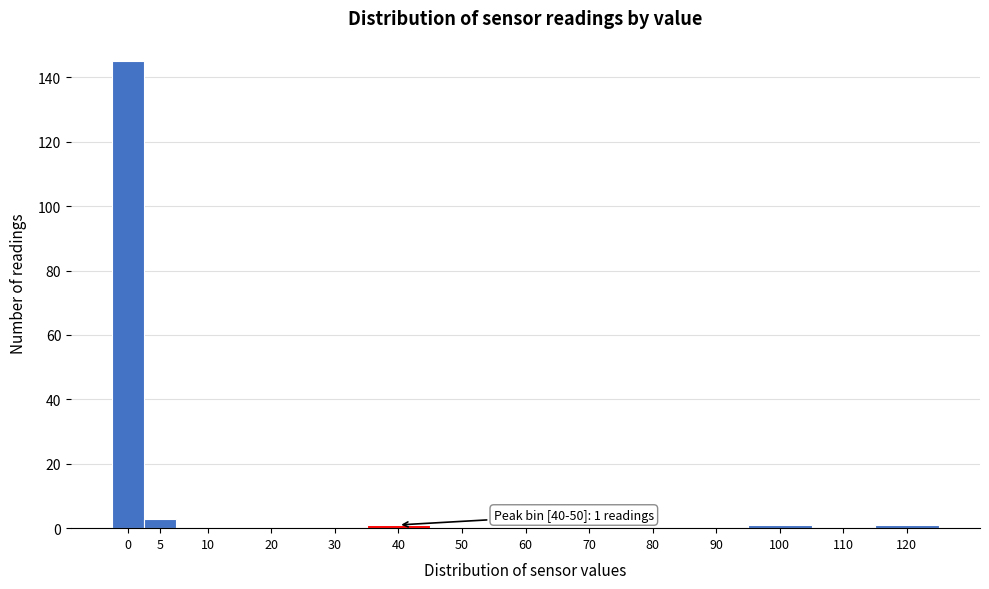

Reading left to right, list all the values displayed in this chart.

0=145	5=3	10=0	20=0	30=0	40=1	50=0	60=0	70=0	80=0	90=0	100=1	110=0	120=1